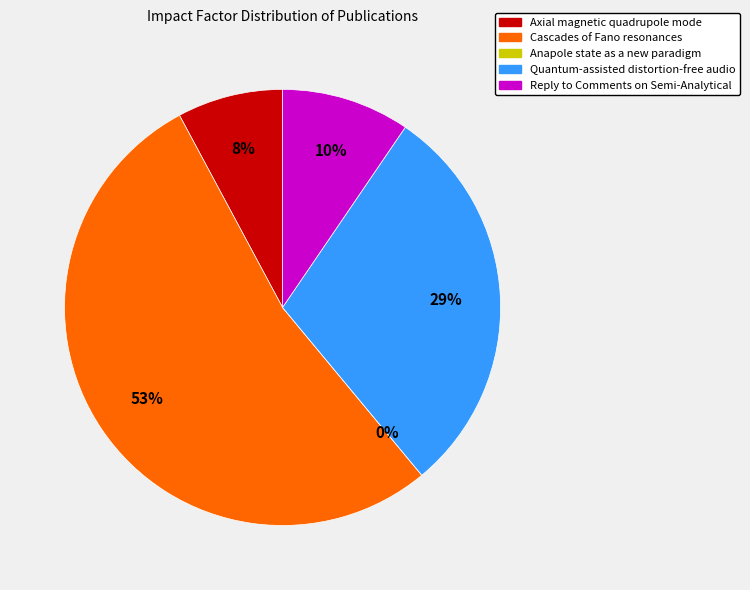

How many slices are in this pie chart?

5